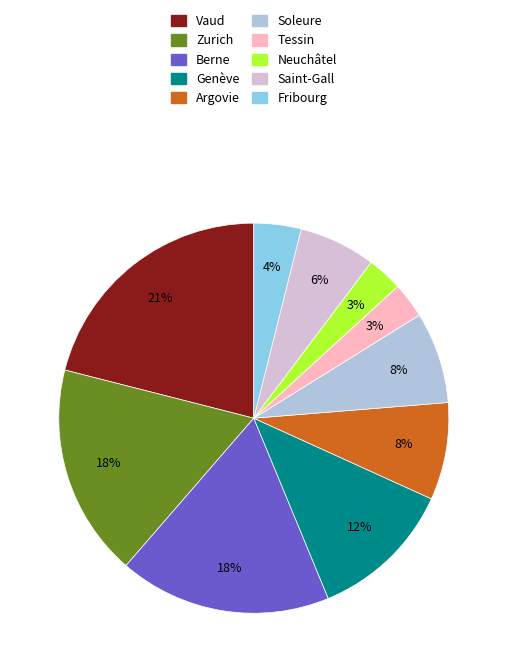

To the nearest percent, what portion does Saint-Gall represent?

6%